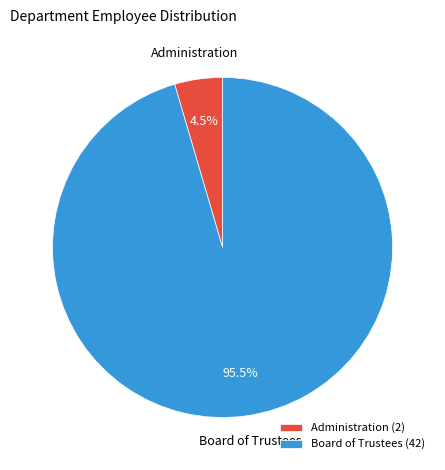

What percentage is NOT represented by Administration?

95.5%